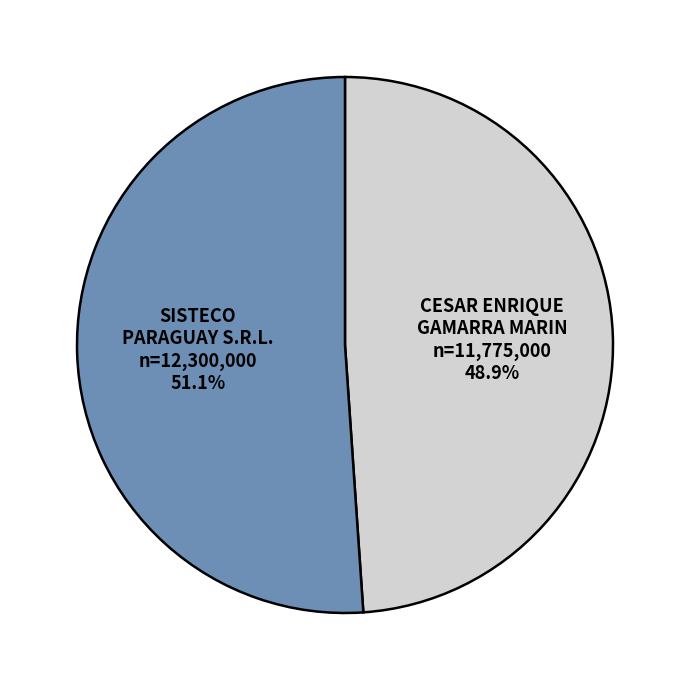

How many slices are in this pie chart?

2